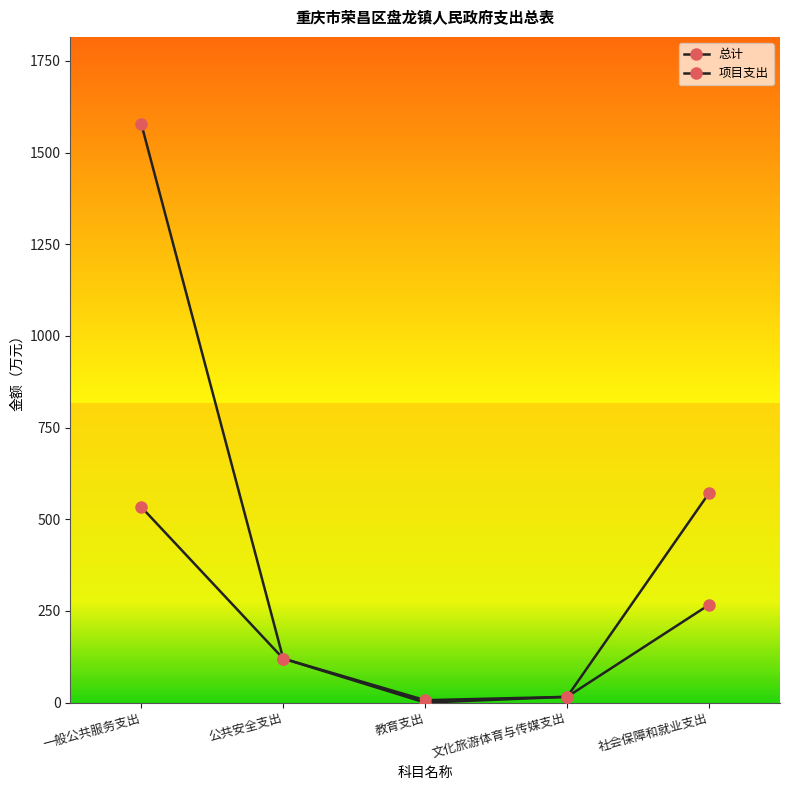

True or false: 项目支出 has more than 2 points higher than both neighbors.

False